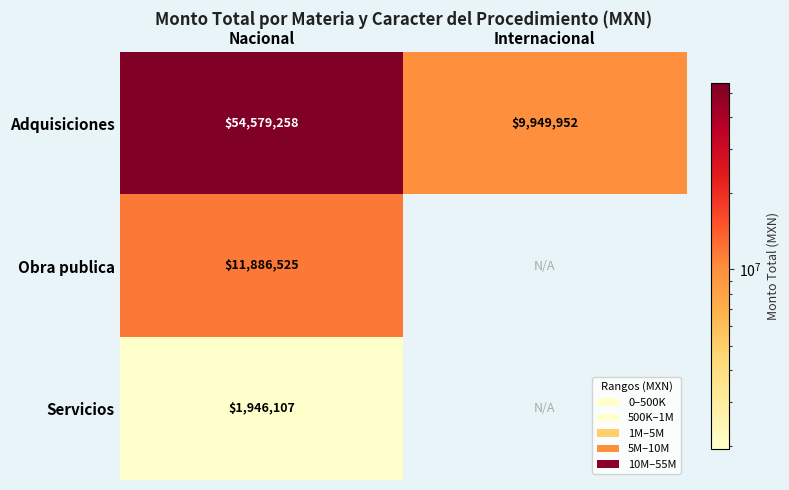

What is the average value of the Adquisiciones series?

32264605